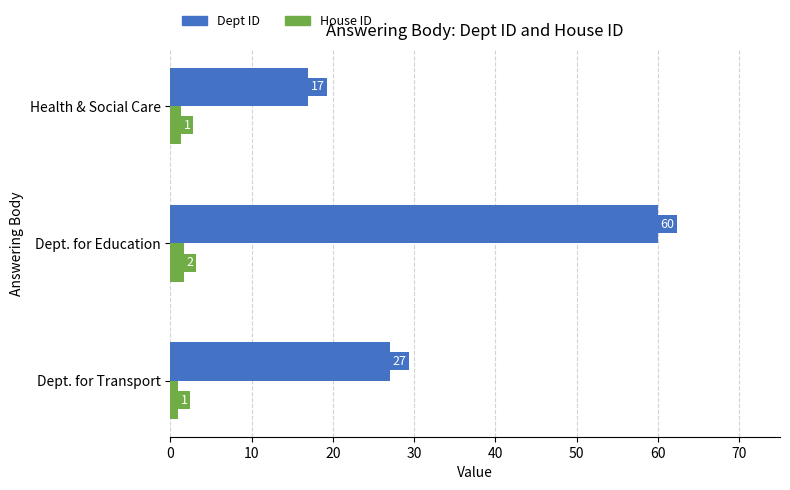

Which series has the largest range (max minus min)?

Dept ID